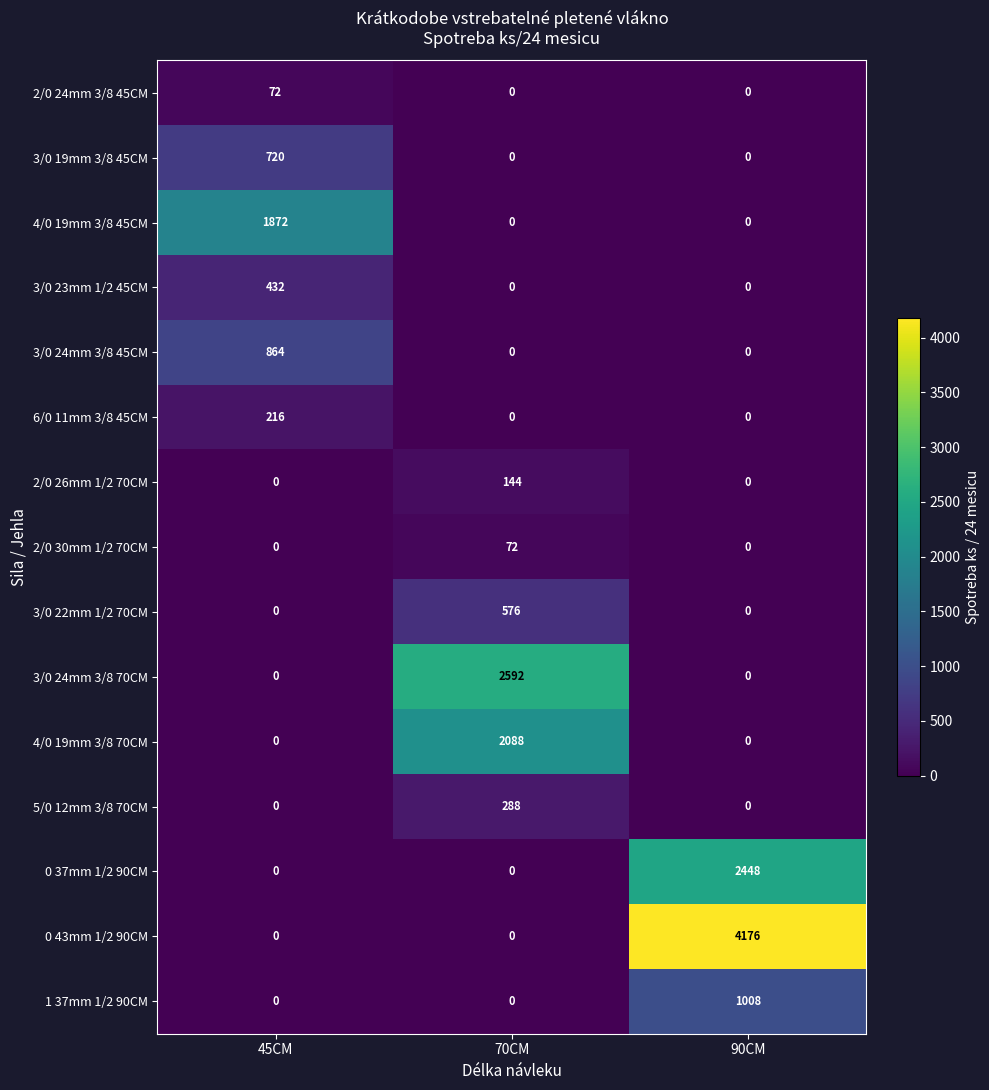

How many series are shown in this chart?

15